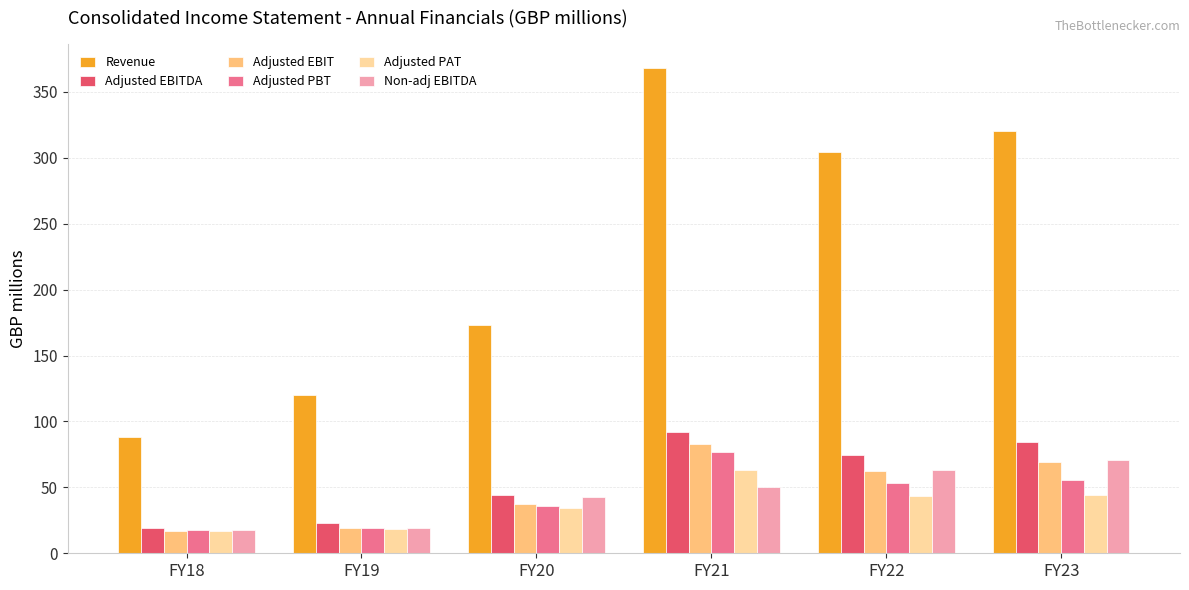

True or false: Revenue has a value of 320.1 at FY23.

True